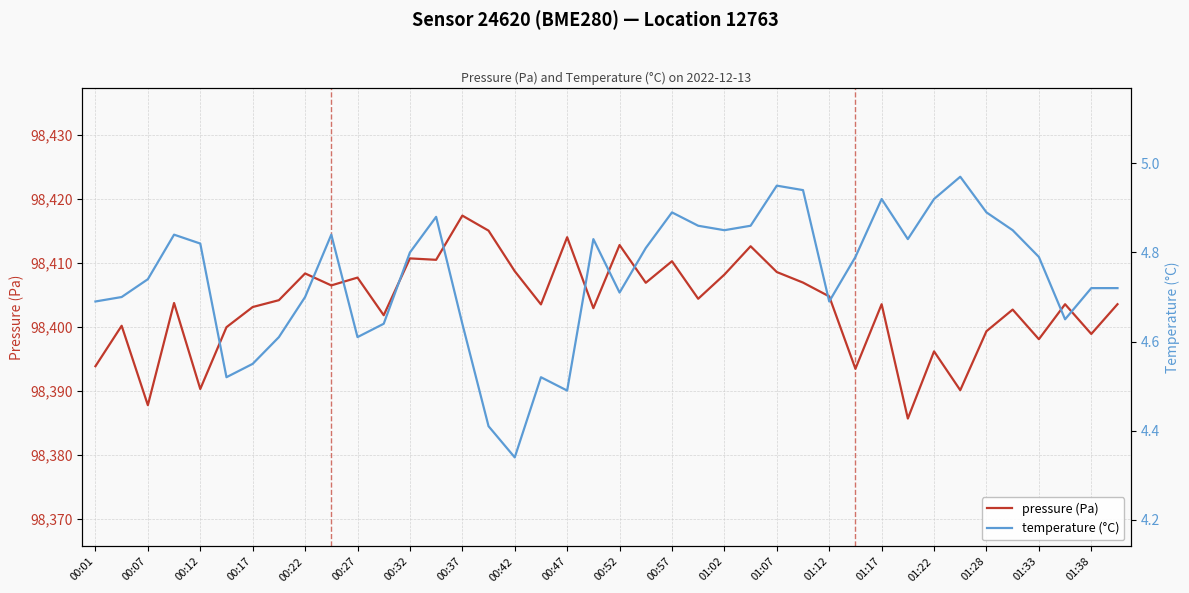

Rank the series by their maximum value, from lowest to highest.

temperature (°C), pressure (Pa)